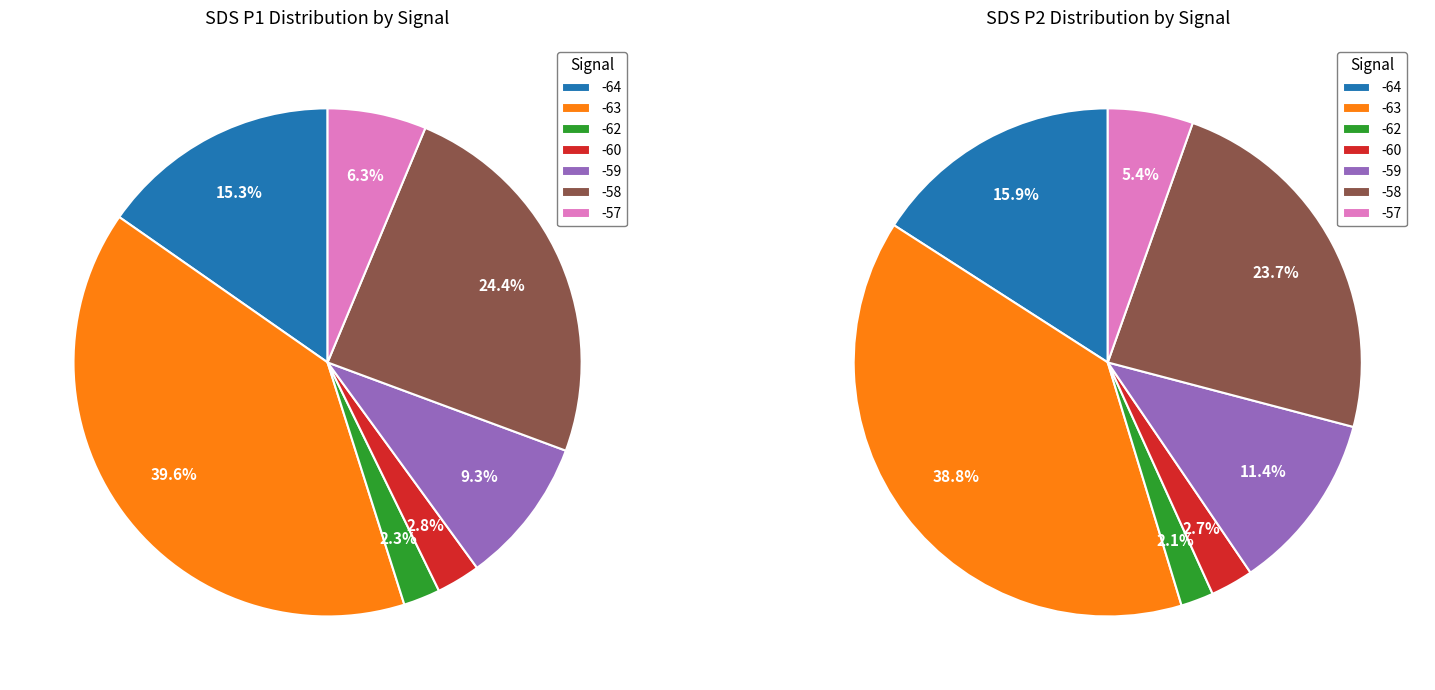

Which series has the widest spread of values?

SDS_P1